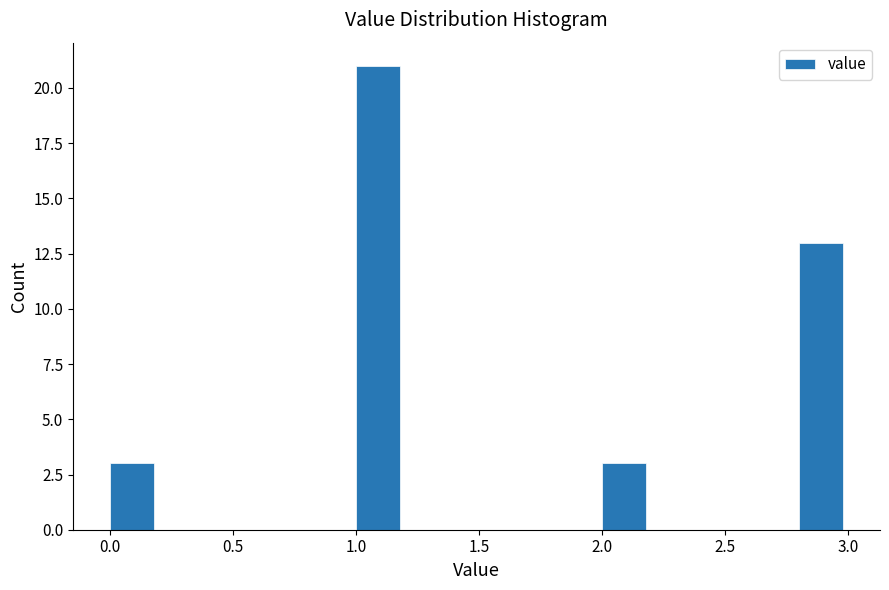

How tall is the bar that spans 2.0 to 2.2 on the x-axis? The values are not printed on the chart, so give them approximately, as read against the axis.

3